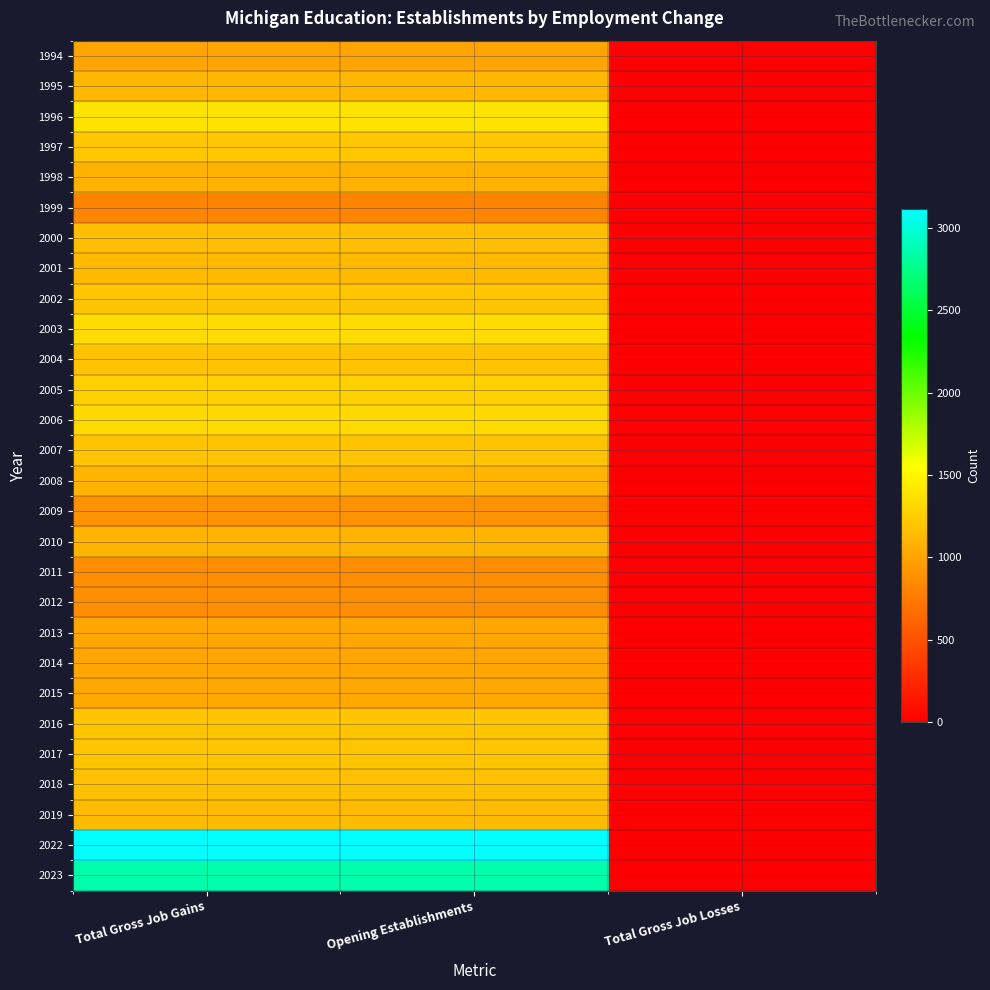

Which has a higher value, Total Gross Job Gains or Total Gross Job Losses?

Total Gross Job Gains